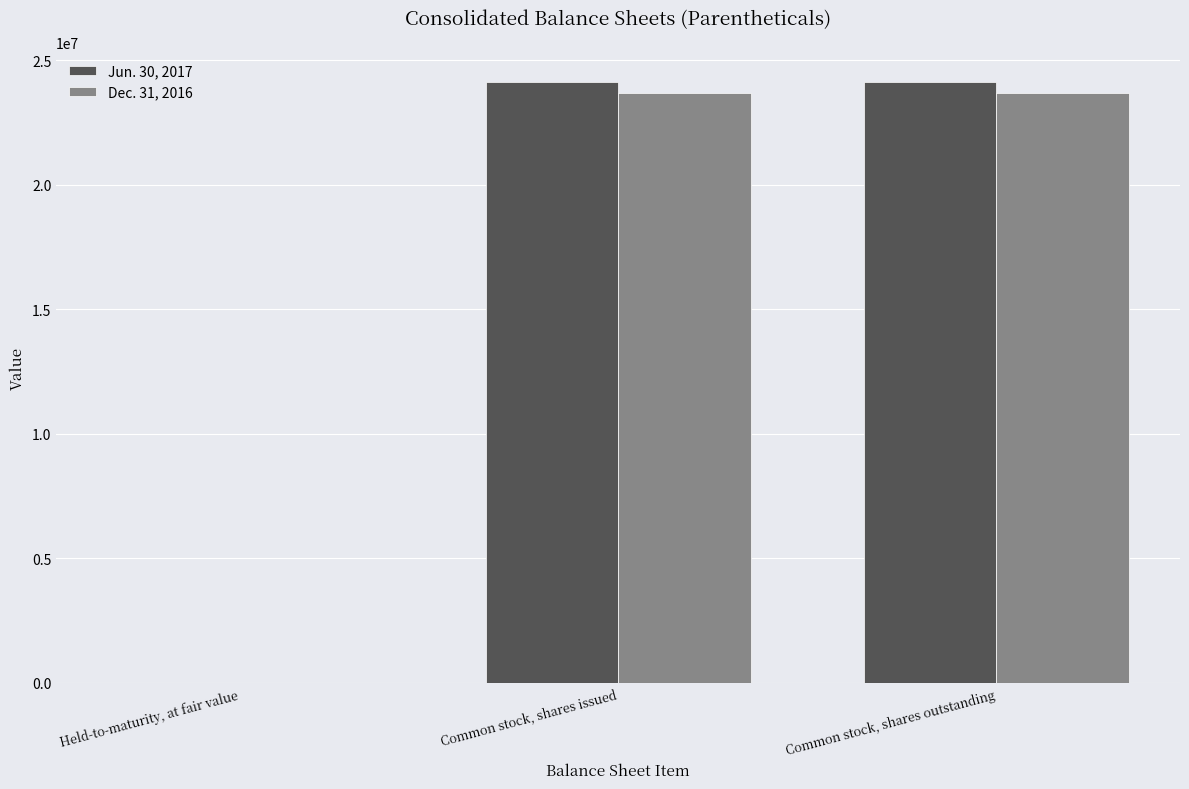

The value of Dec. 31, 2016 at Common stock, shares issued is 23699107. True or false?

True